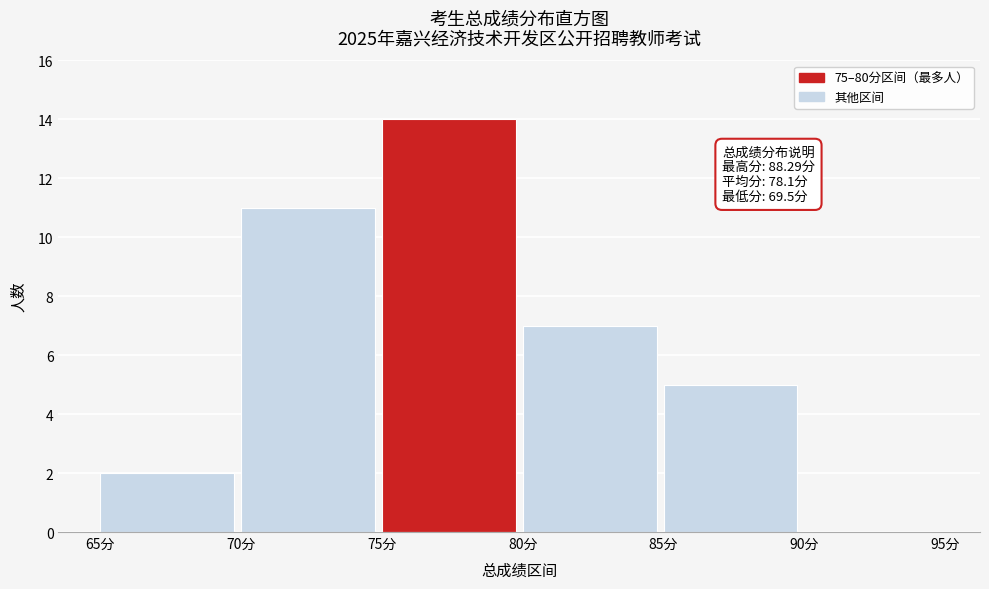

Over which range of the x-axis is the bar tallest?

75 to 80